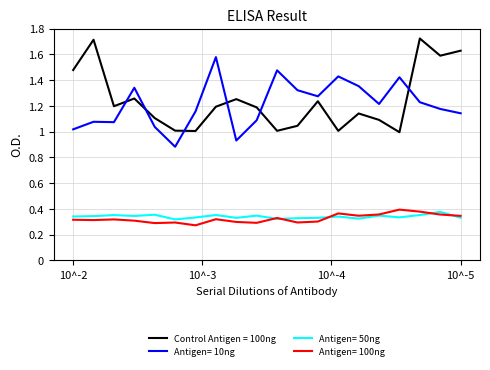

Is this an area chart (filled region under the line)?

No